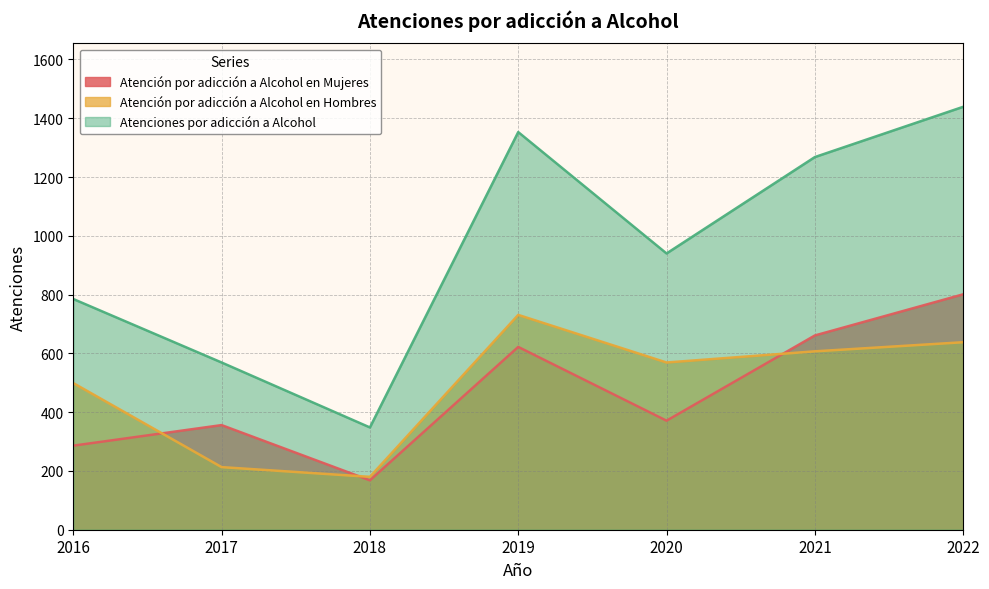

What is the difference between the maximum and minimum values in the Atenciones por adicción a Alcohol series?

1091